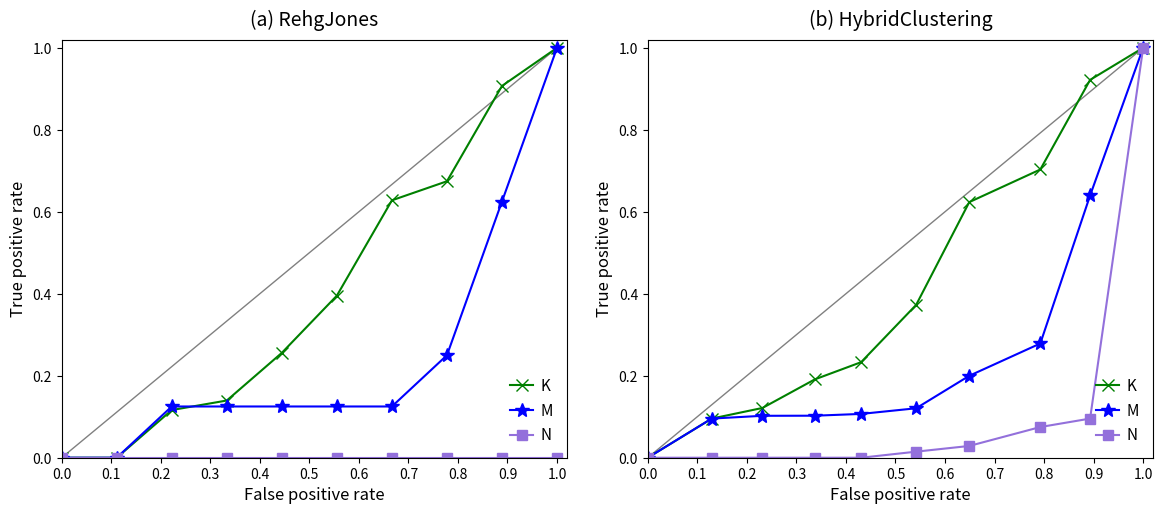

What is the greatest value displayed?

1.0